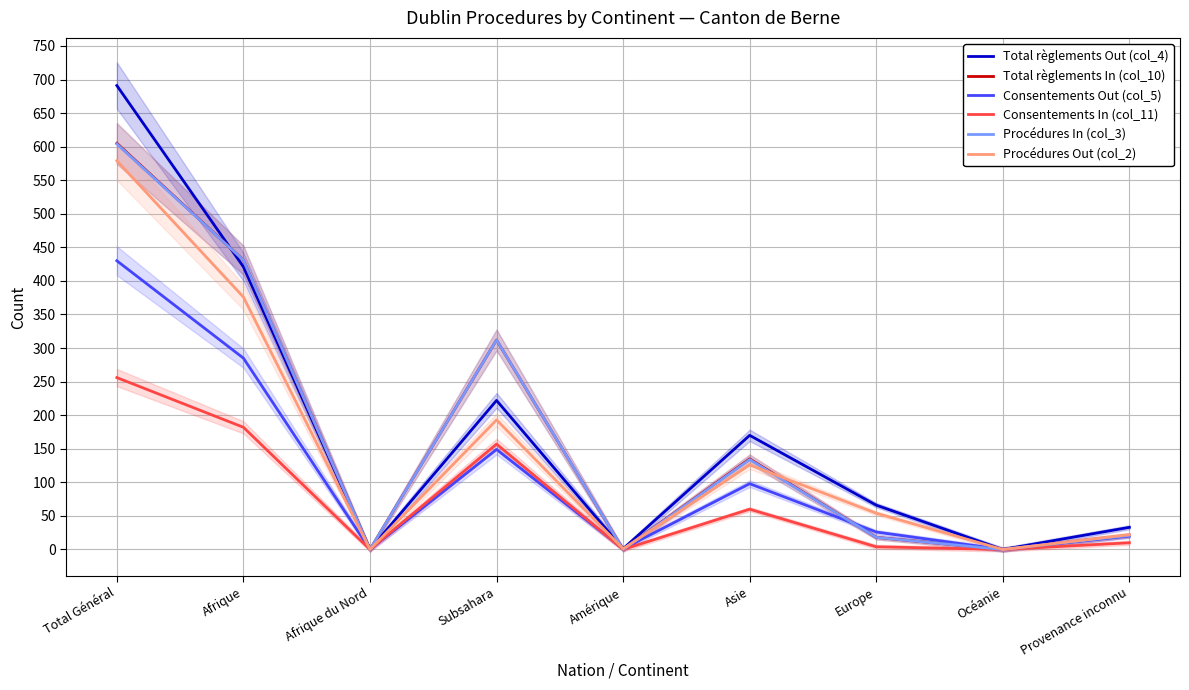

Where is the first local minimum for Consentements Out (col_5)?

Afrique du Nord